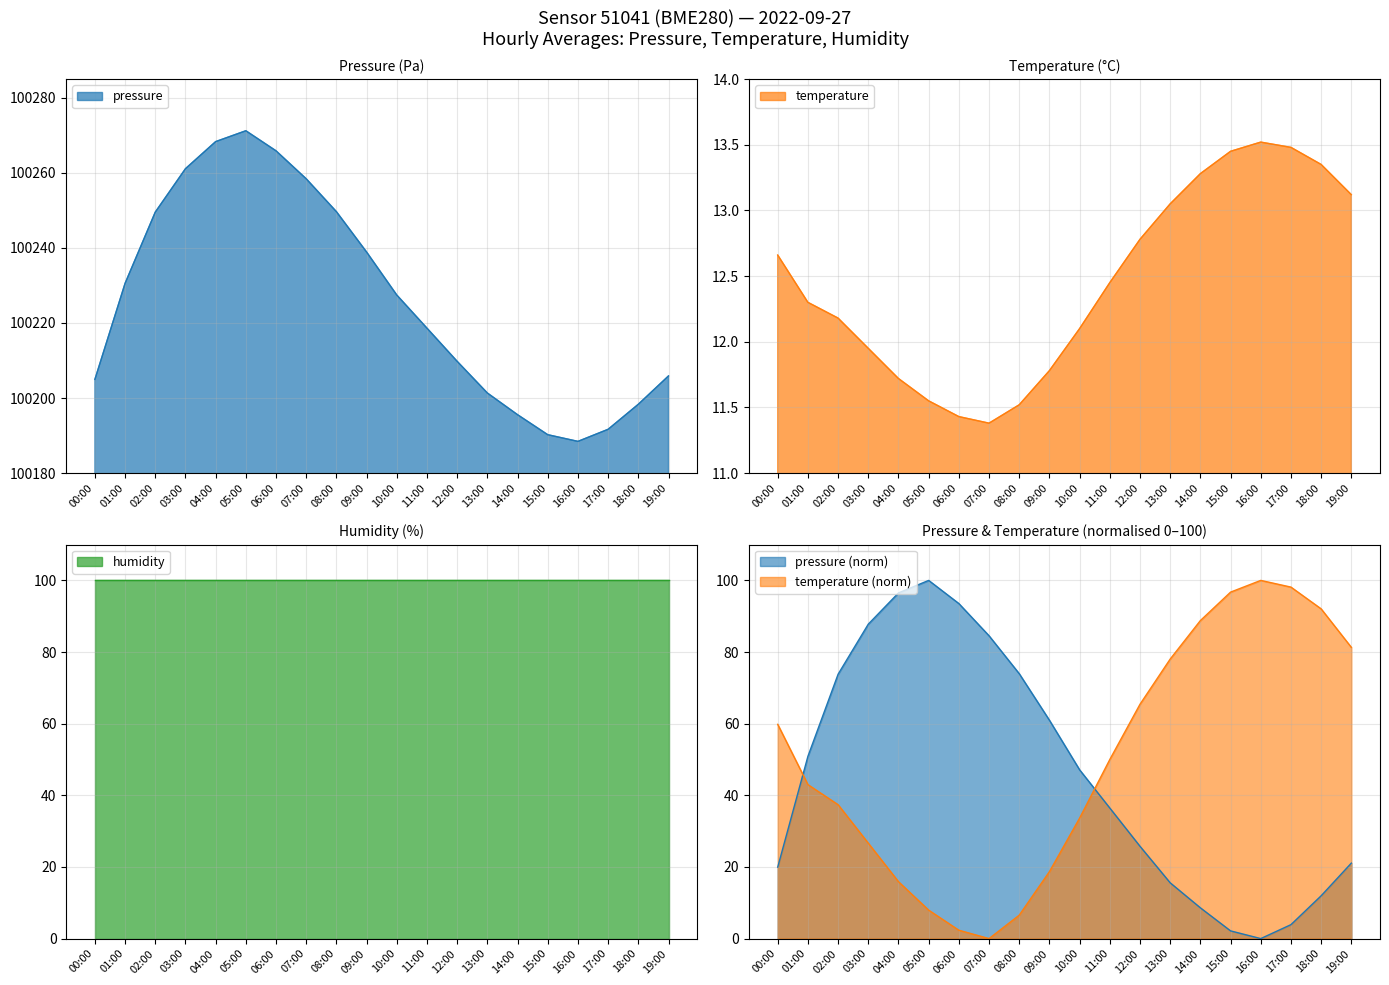

Reading left to right, extract all data points from this chart.

pressure: 100205.0	100230.6	100249.6	100261.1	100268.3	100271.2	100265.9	100258.4	100249.7	100238.9	100227.4	100218.6	100209.8	100201.3	100195.6	100190.2	100188.4	100191.7	100198.3	100205.9
temperature: 12.7	12.3	12.2	11.9	11.7	11.6	11.4	11.4	11.5	11.8	12.1	12.4	12.8	13.1	13.3	13.4	13.5	13.5	13.3	13.1